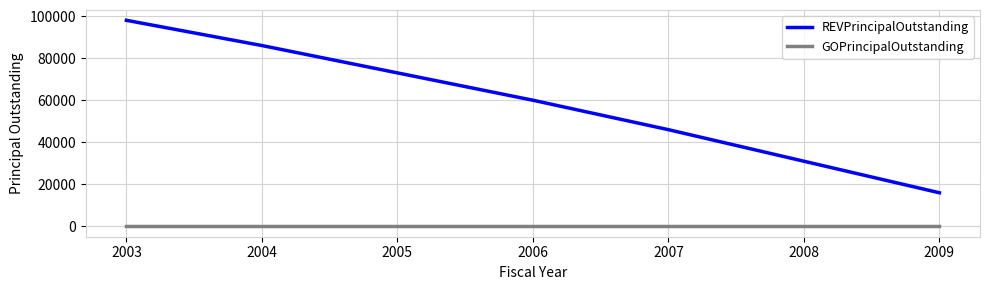

Reading left to right, list all the values displayed in this chart.

REVPrincipalOutstanding: 98000	86000	73000	60000	46000	31000	16000
GOPrincipalOutstanding: 0	0	0	0	0	0	0